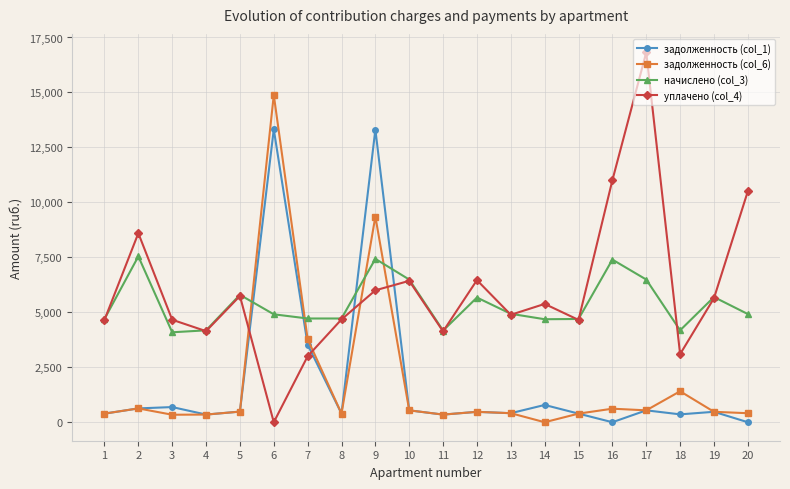

What is the greatest value displayed?

16822.4